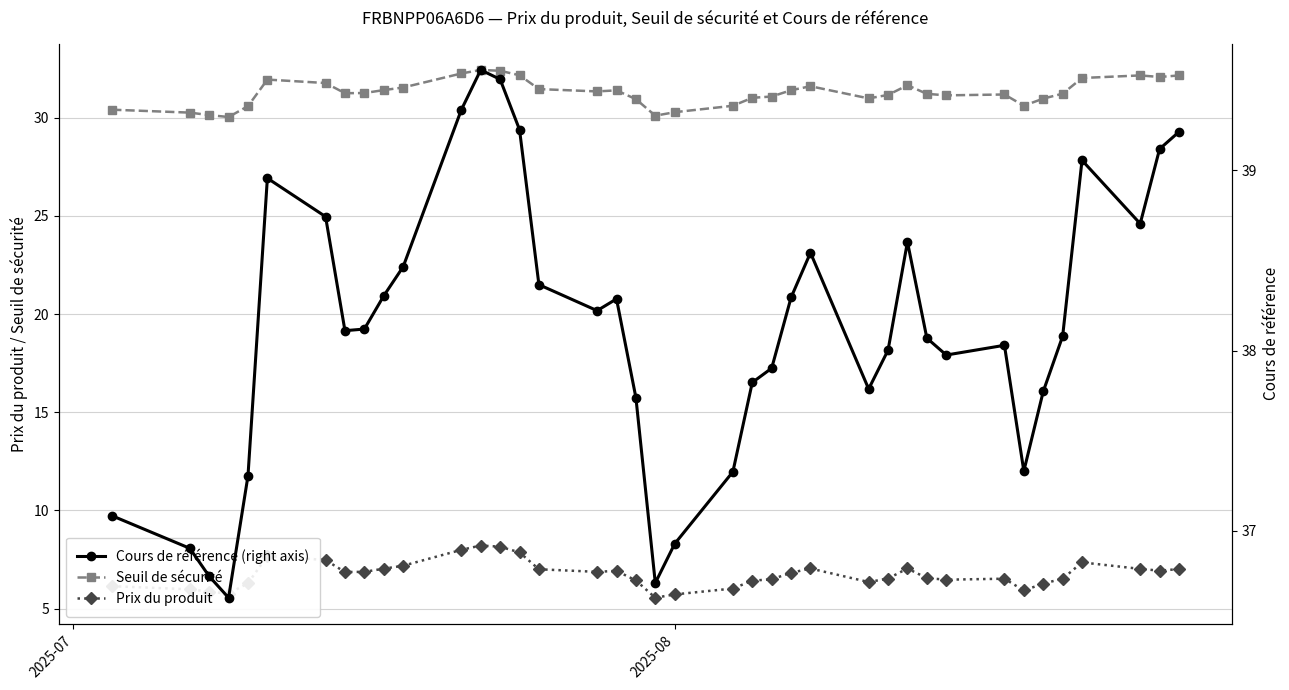

True or false: Prix du produit and Seuil de sécurité cross at least once.

False